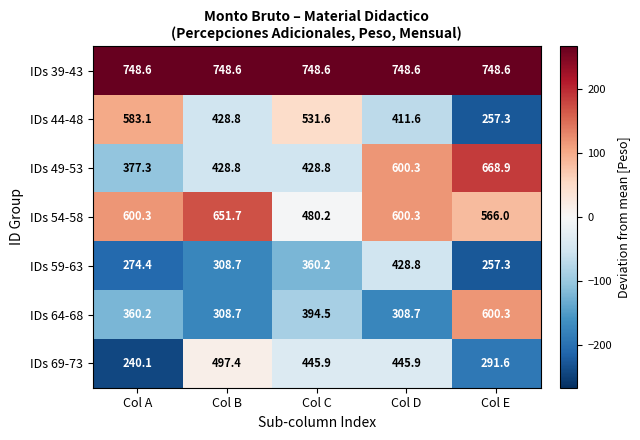

What is the approximate value of IDs 59-63 at Col A?

274.4